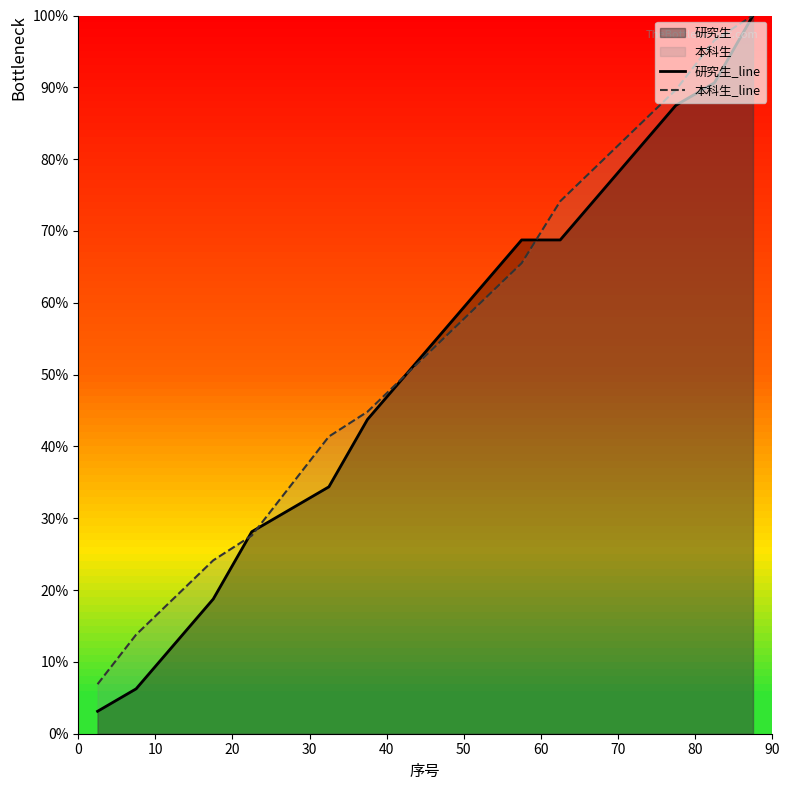

Which series changed the most between 20 and 10?

研究生_line